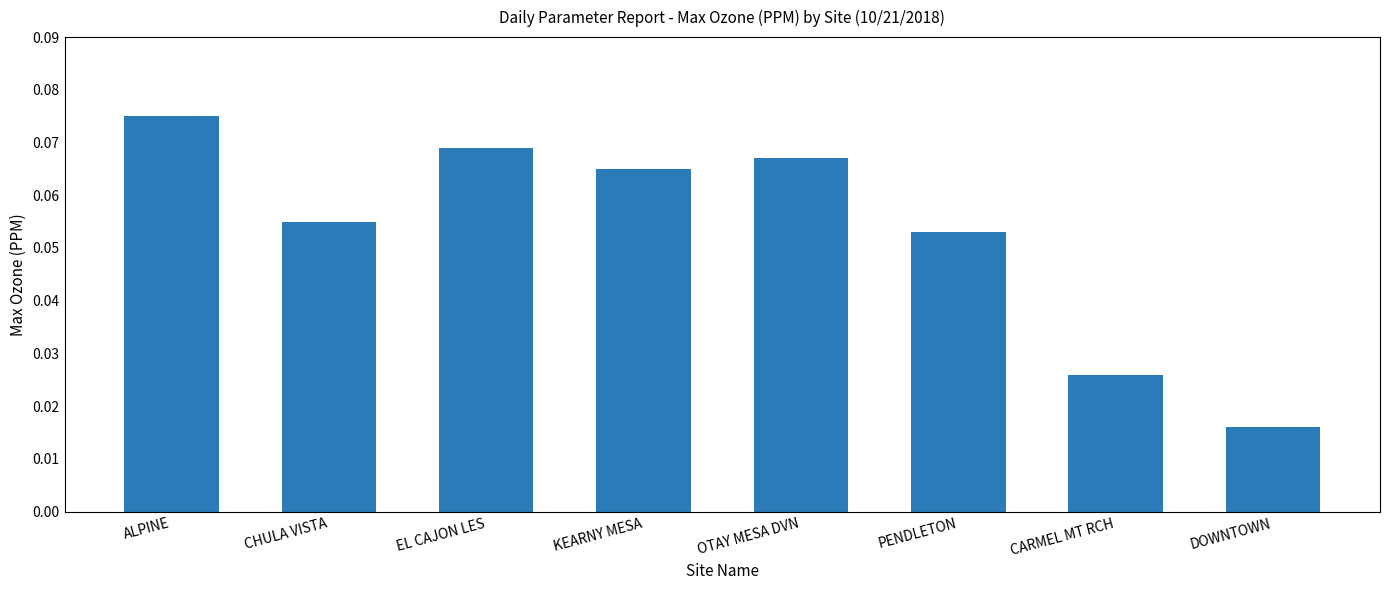

Which label corresponds to the smallest value in the chart?

DOWNTOWN